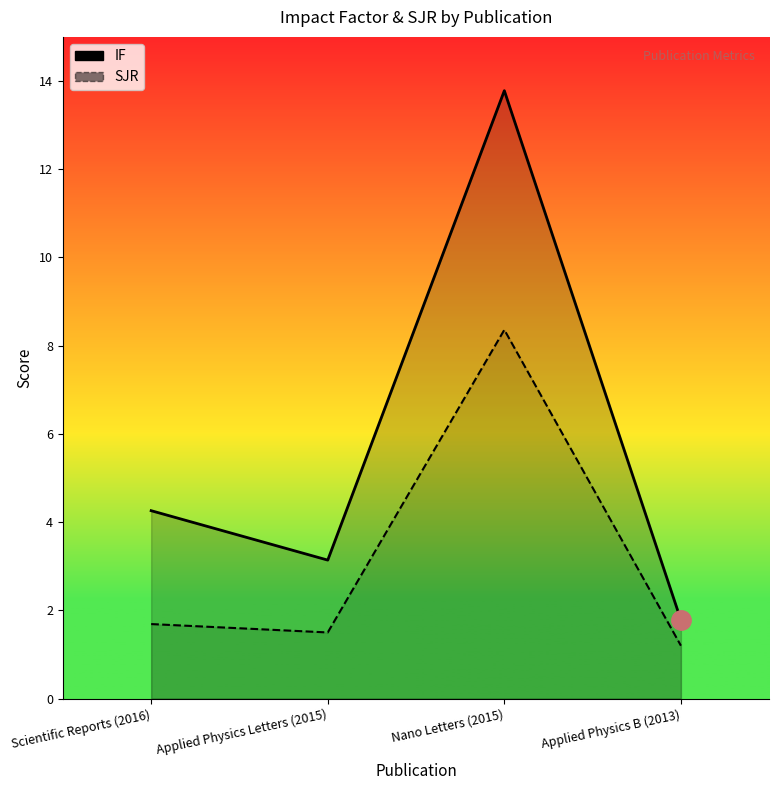

What position from the left is Scientific Reports (2016)?

1